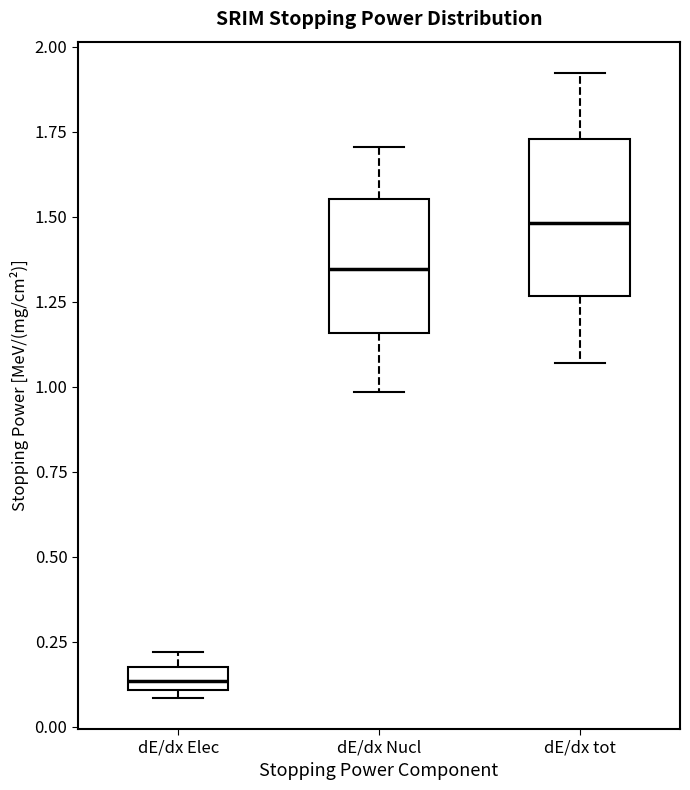

Where does the lower whisker of the box for dE/dx tot end on the y-axis? The values are not printed on the chart, so give them approximately, as read against the axis.

1.05